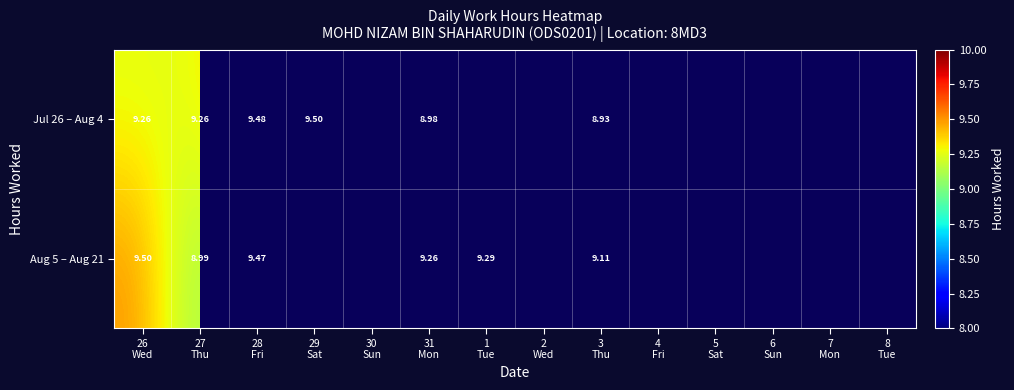

At which label is Aug 5 – Aug 21 closest to 9?

27 Thu